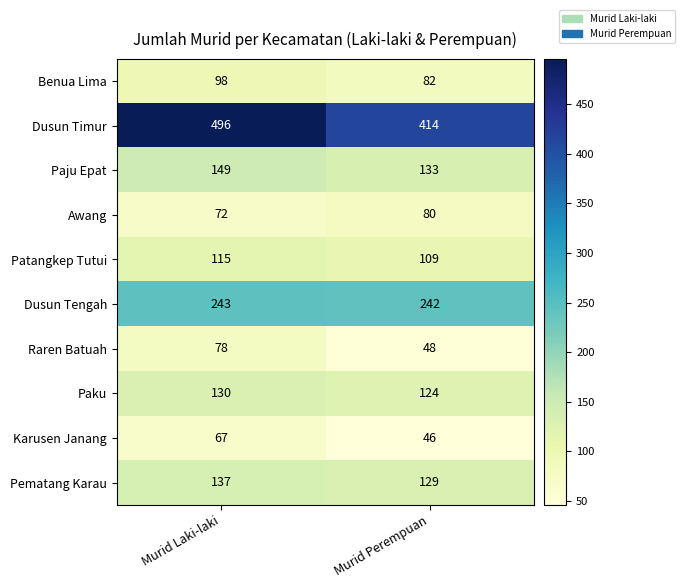

True or false: Pematang Karau has a value of 54 at Murid Laki-laki.

False